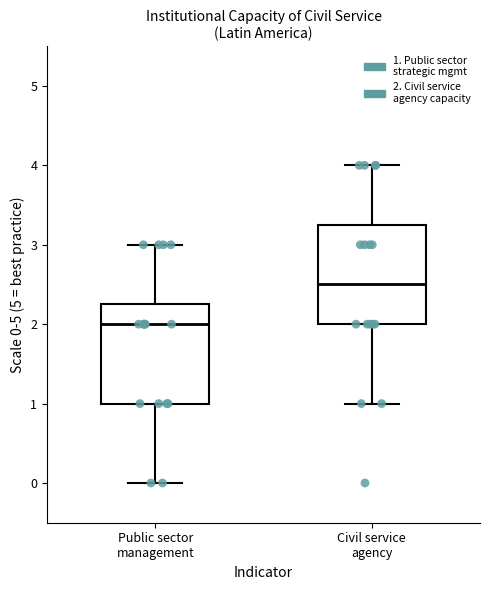

Where is the upper edge of the box for Civil service agency on the y-axis? The values are not printed on the chart, so give them approximately, as read against the axis.

3.3